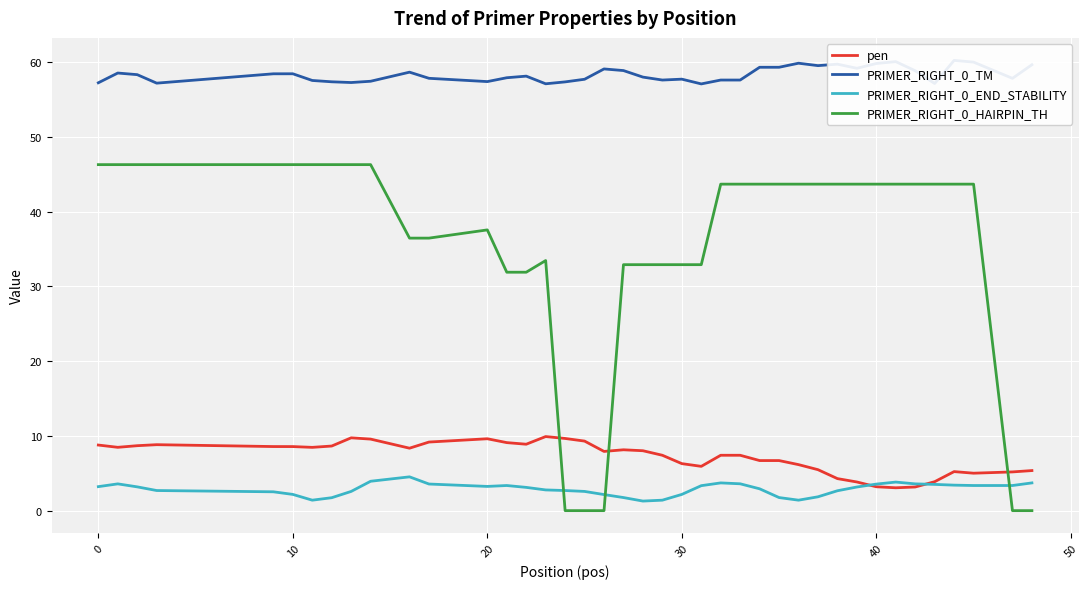

What is the difference between the maximum and minimum values in the PRIMER_RIGHT_0_HAIRPIN_TH series?

46.3